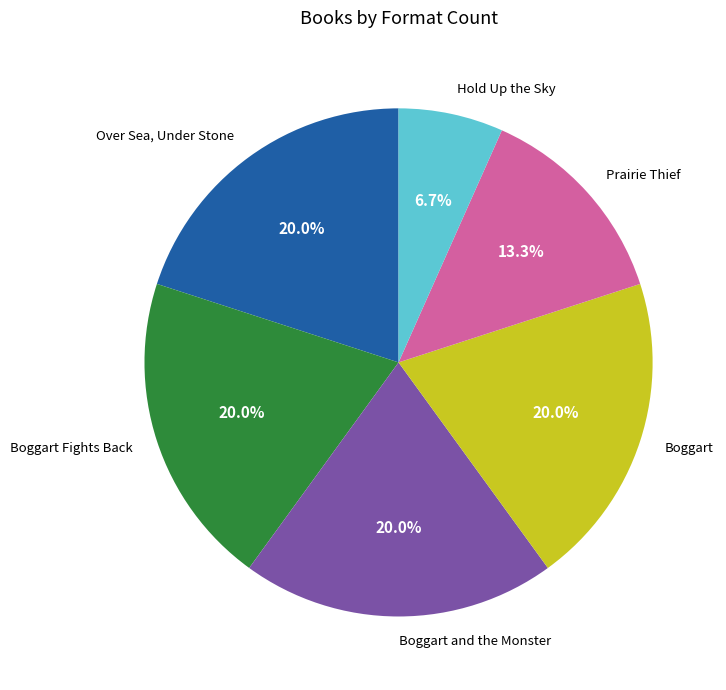

Which category has the smallest portion of the pie?

Hold Up the Sky